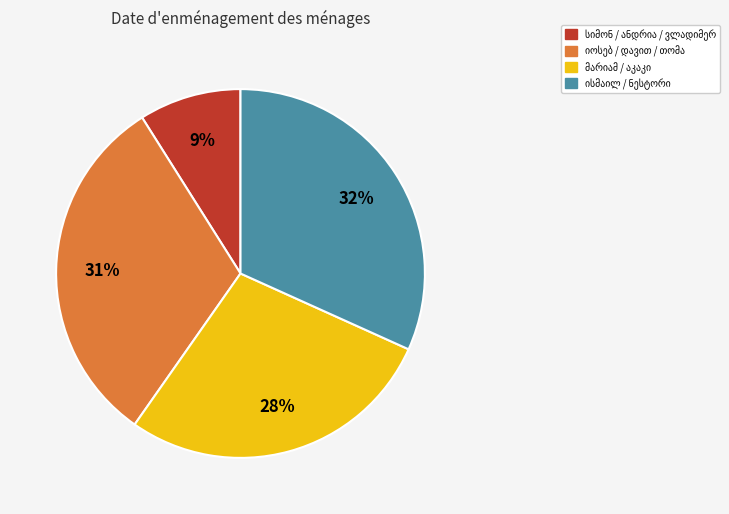

Is there a majority slice in this chart?

No